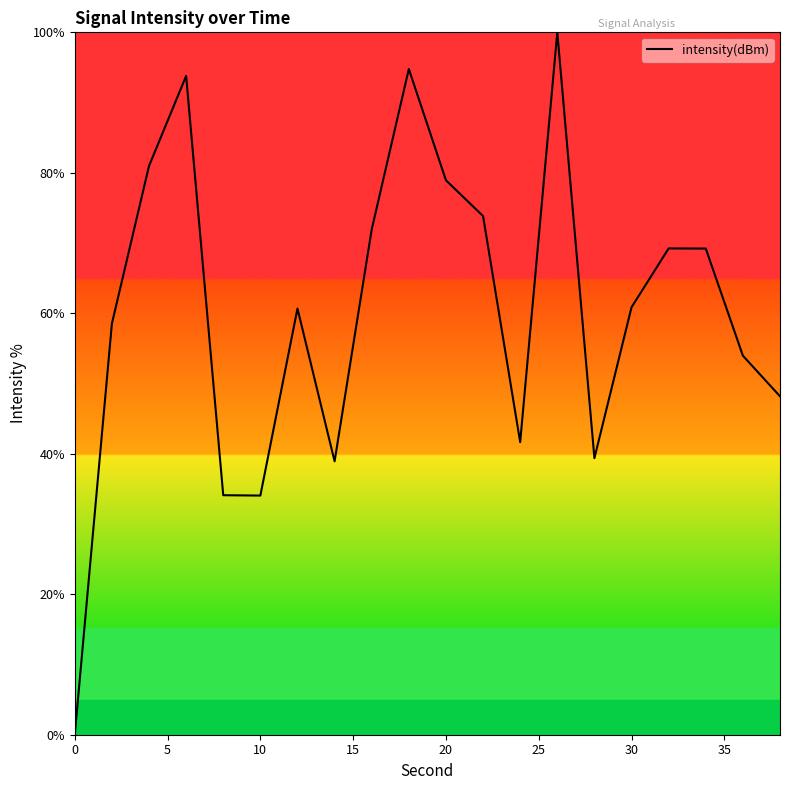

What is the greatest value displayed?

100.0